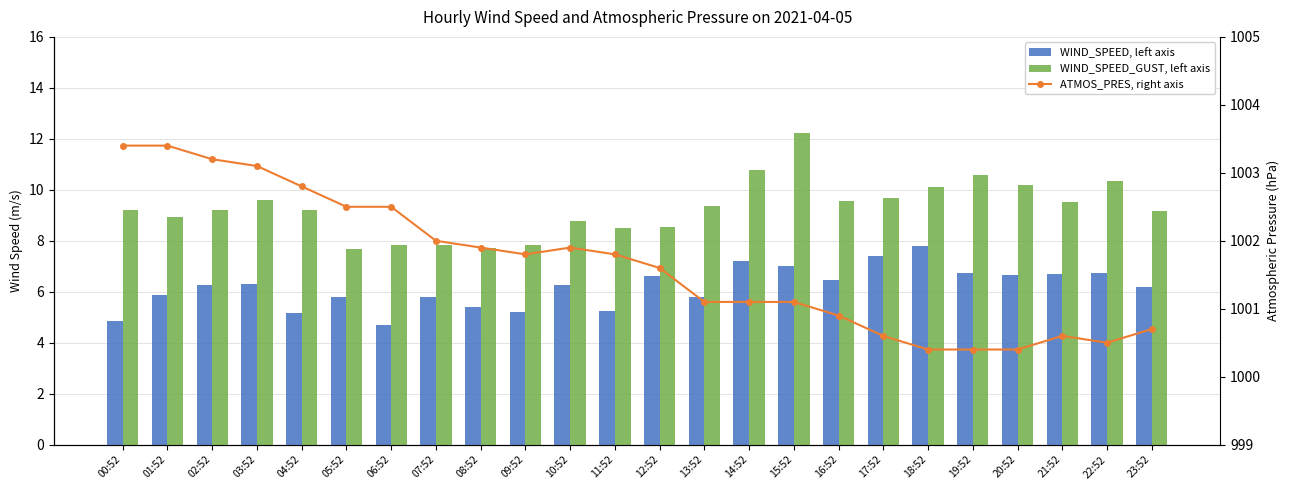

Which has a higher value, 09:52 or 05:52?

05:52